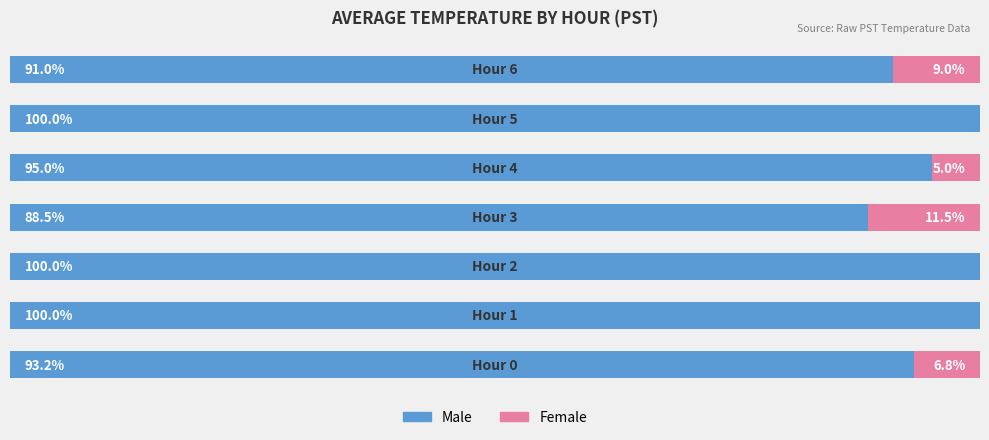

What is the sum of all Female values?

32.3